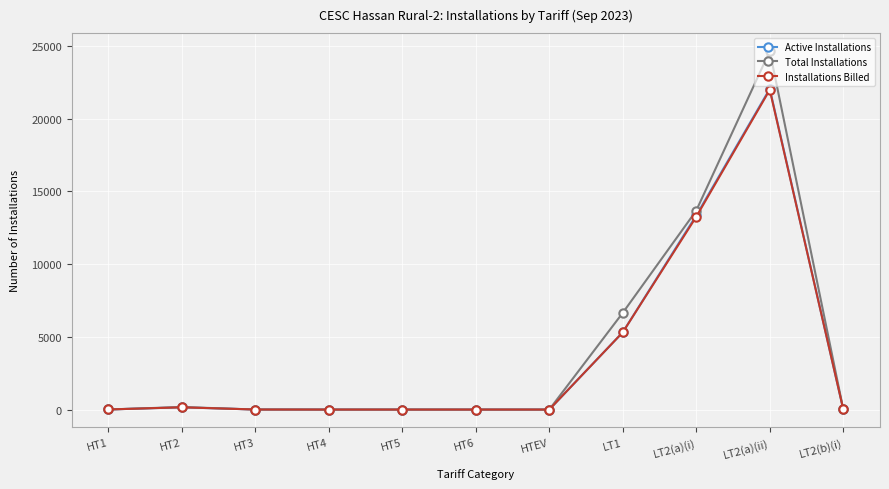

What is the maximum value for Active Installations?

22059